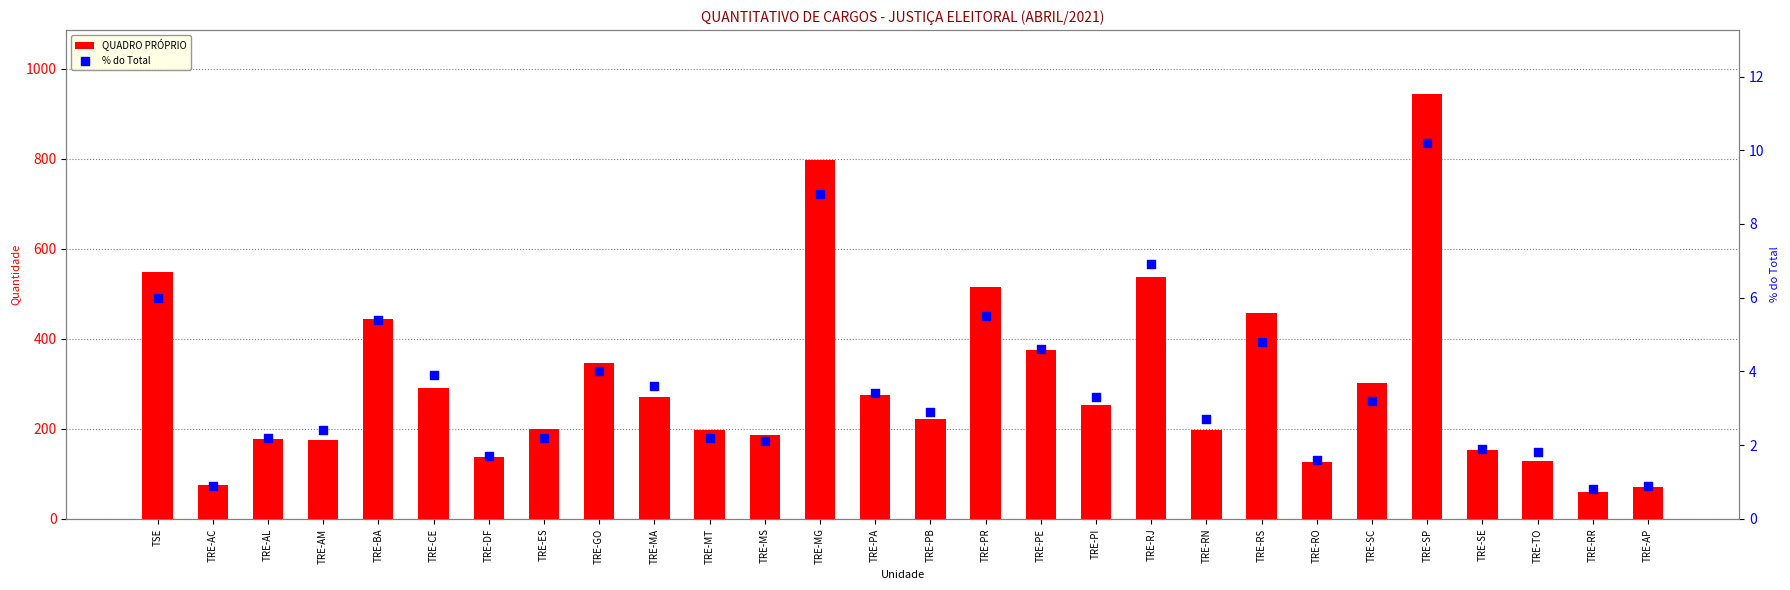

Which series has the largest Y range (max minus min)?

QUADRO PRÓPRIO